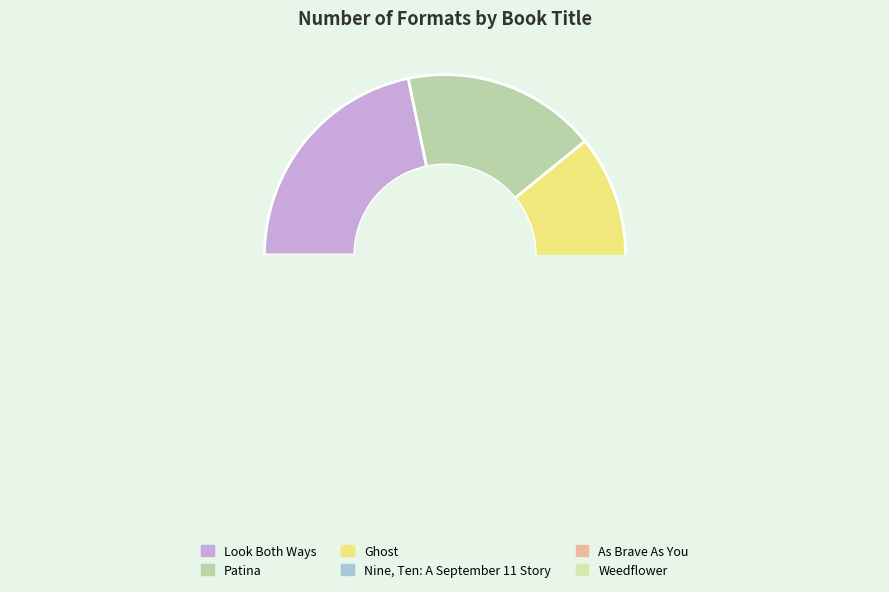

What is the smallest slice in the pie chart?

Nine, Ten: A September 11 Story